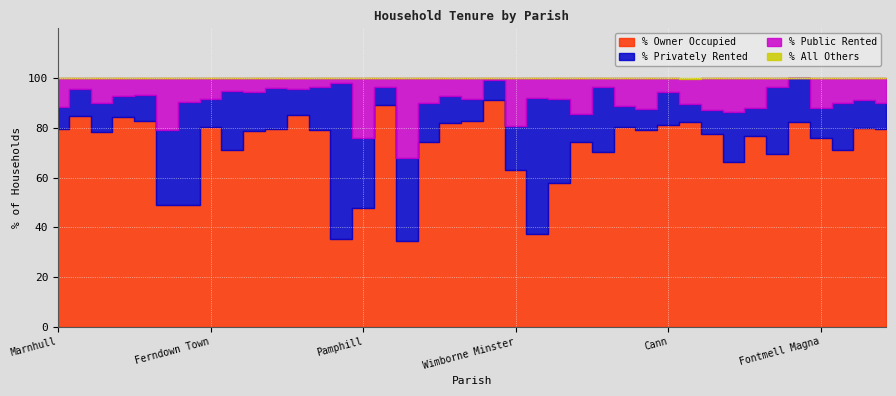

True or false: % All Others and % Privately Rented intersect in this chart.

False